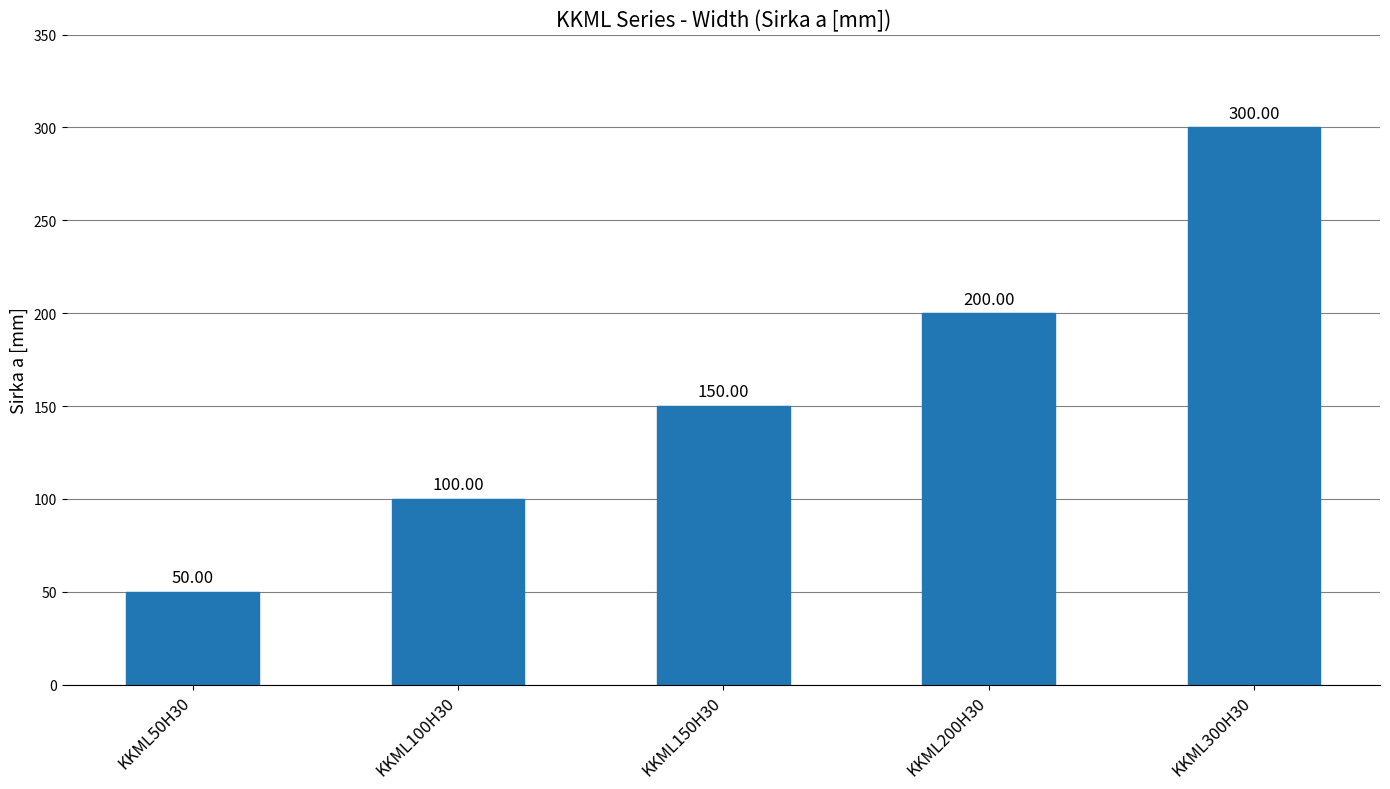

Between KKML200H30 and KKML50H30, which is larger?

KKML200H30